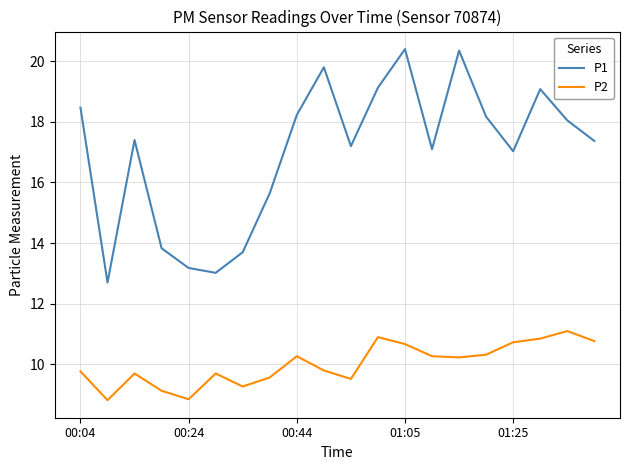

Rank the series by their average value, from highest to lowest.

P1, P2